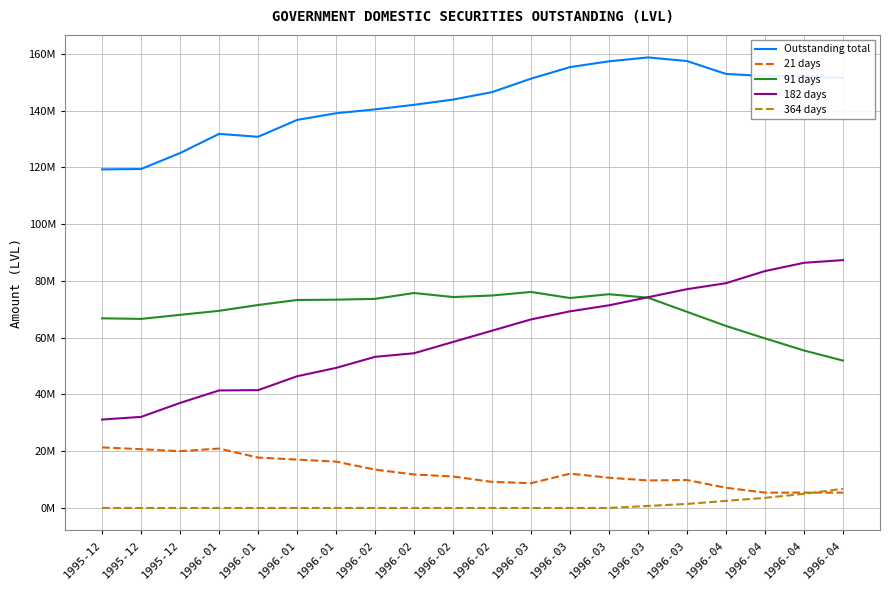

Which series has the widest spread of values?

182 days